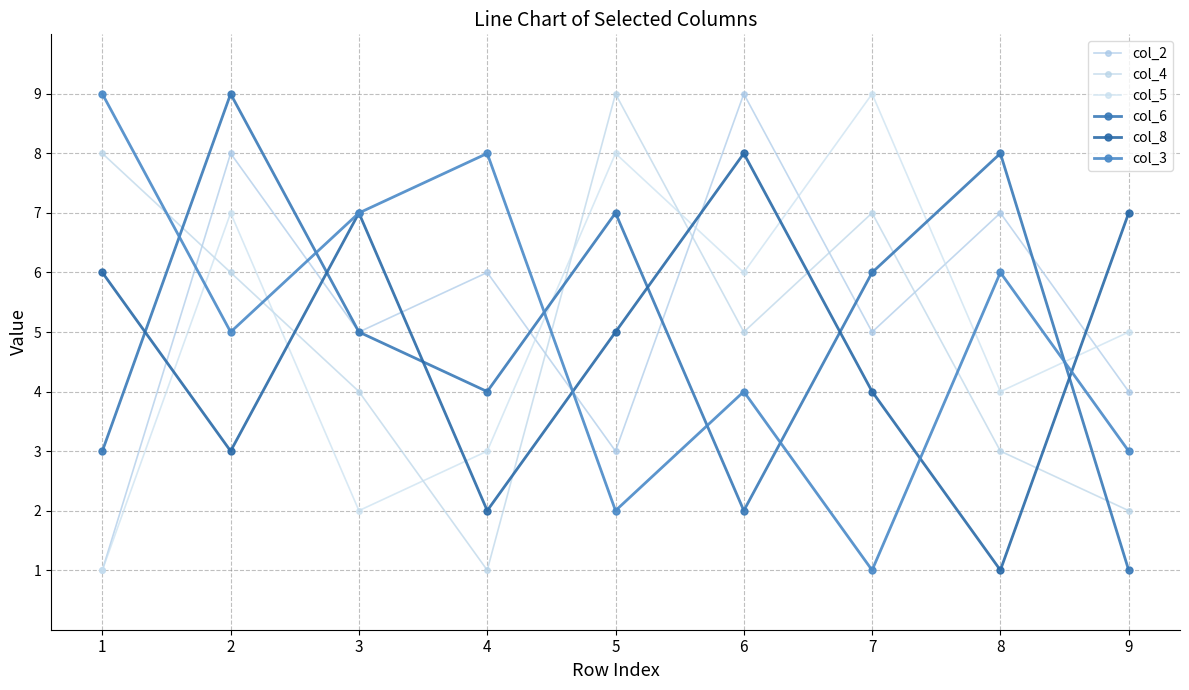

Count the col_8 values in the range 3 to 7.

6